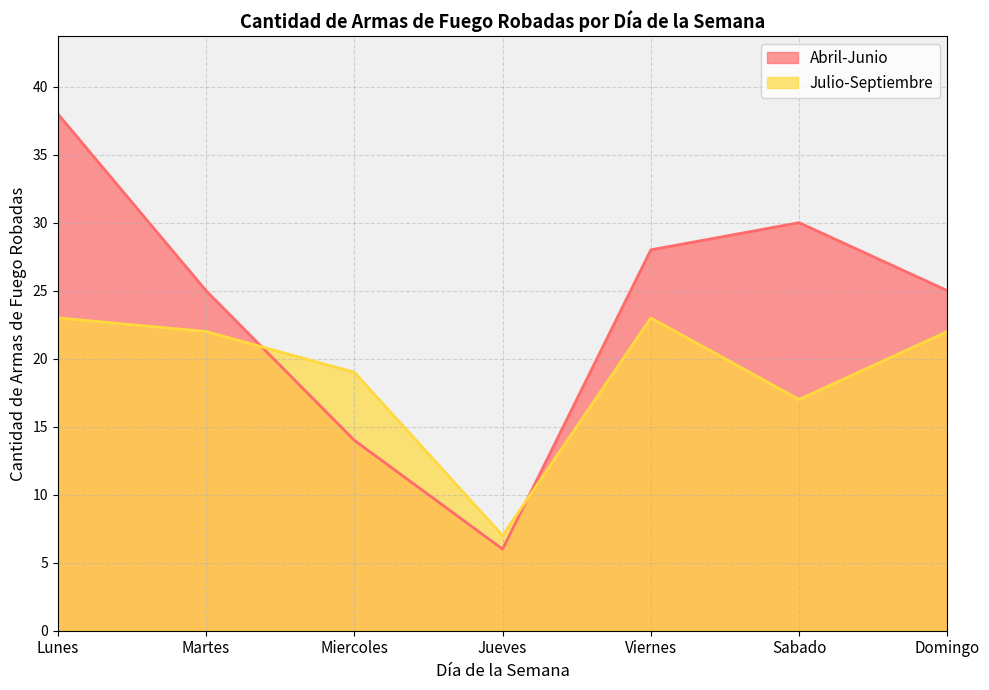

At how many categories does at least one series exceed 6?

7